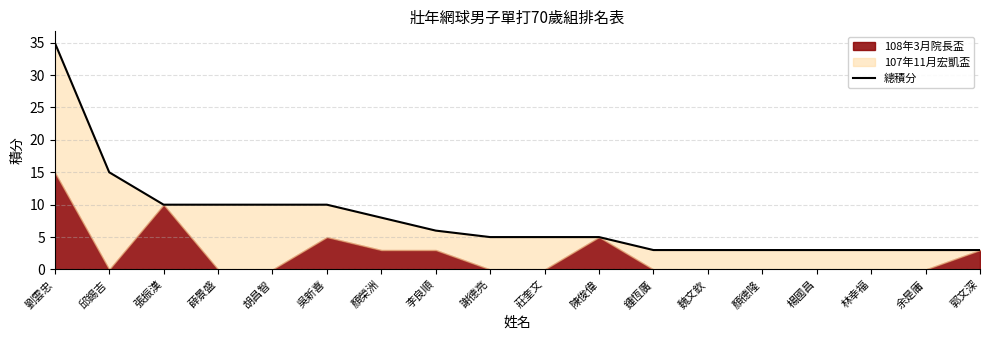

What is the sum of all values?

140